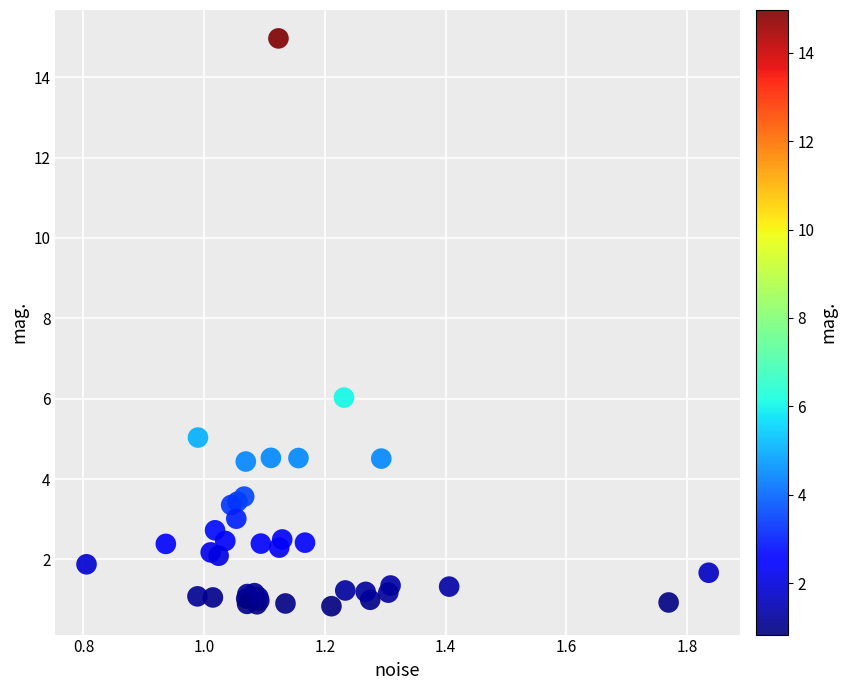

What Y value in the scatter plot is closest to 7?

6.0